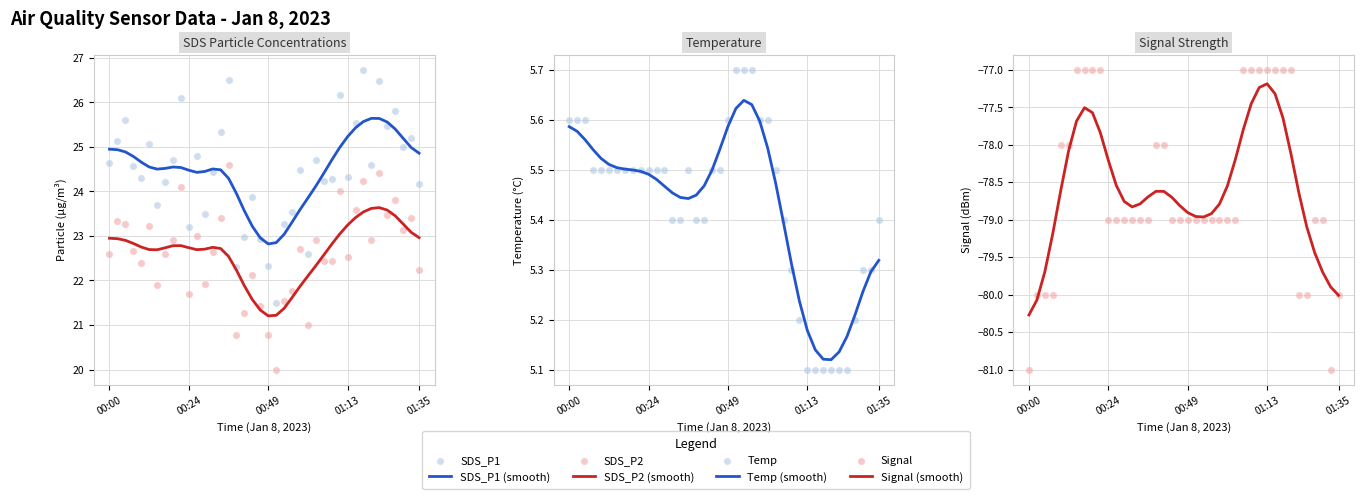

Which series has the largest Y range (max minus min)?

SDS_P1